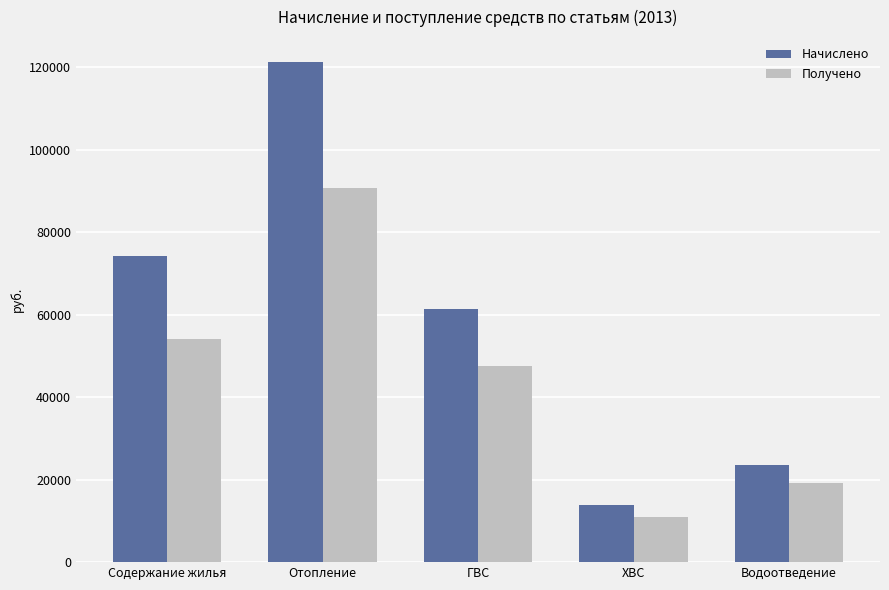

How many bars are there in total?

10